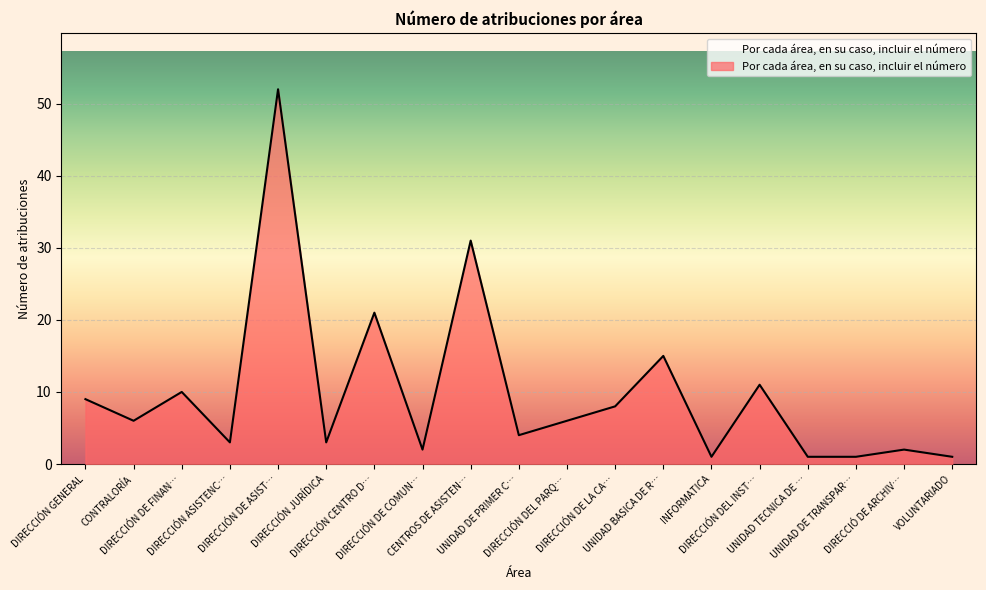

What is the difference between the maximum and second lowest values?

51